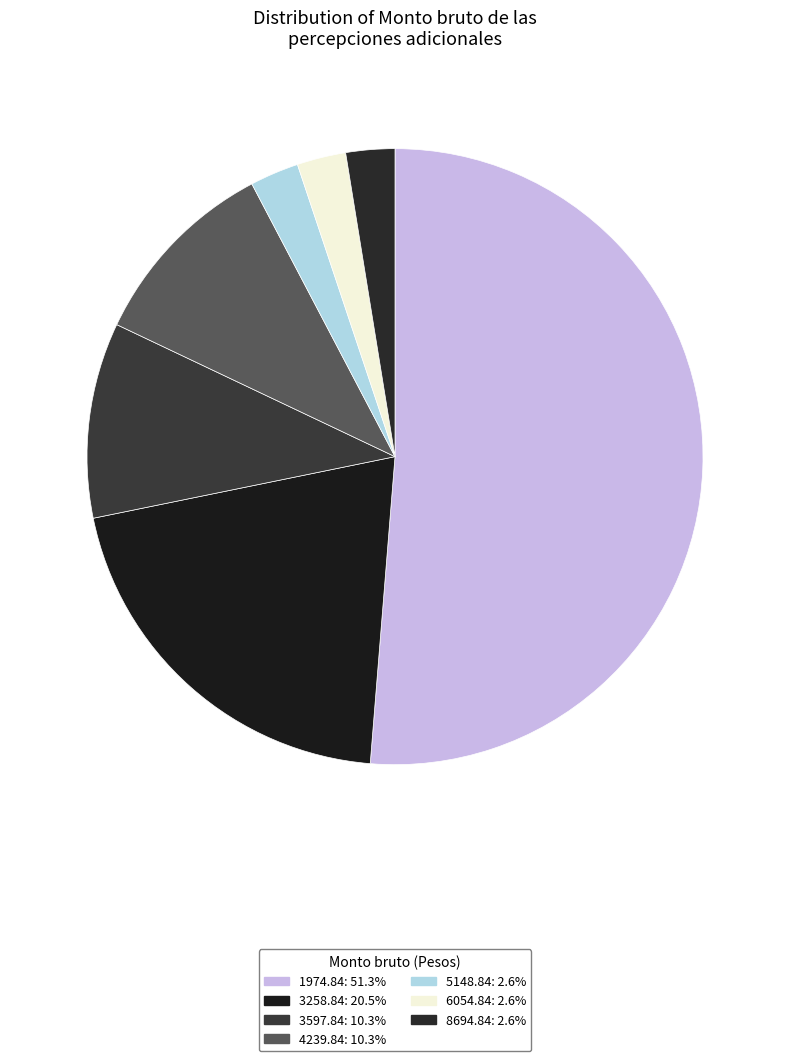

Count the number of slices in the pie.

7